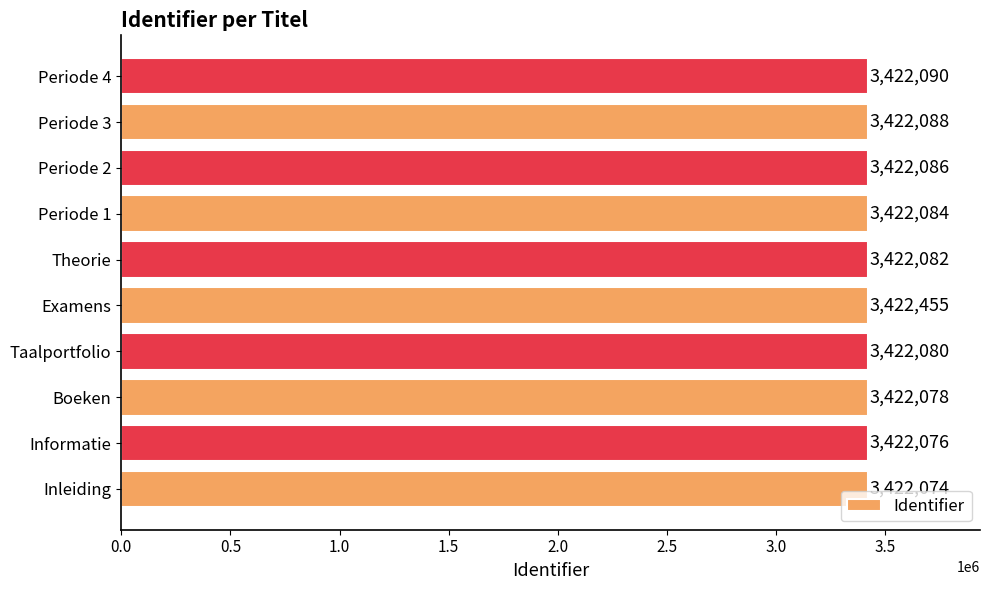

What is the difference between the maximum and minimum values?

381